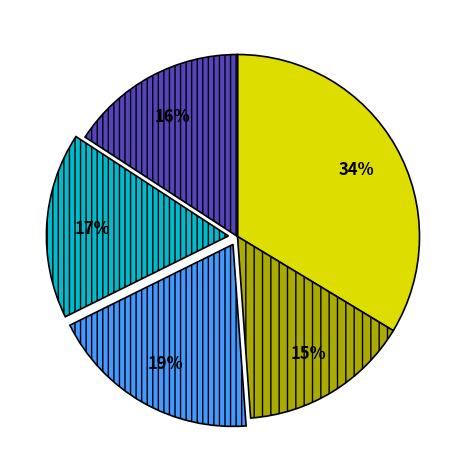

Is there a majority slice in this chart?

No